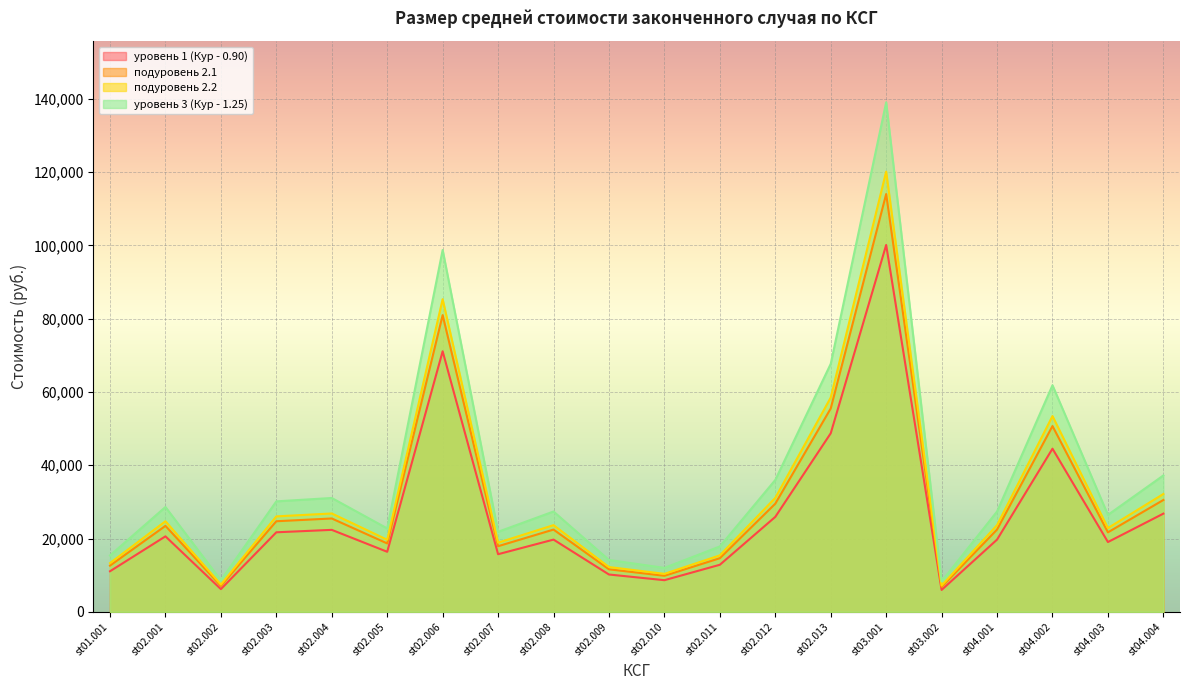

True or false: подуровень 2.2 has more than 1 points higher than both neighbors.

True